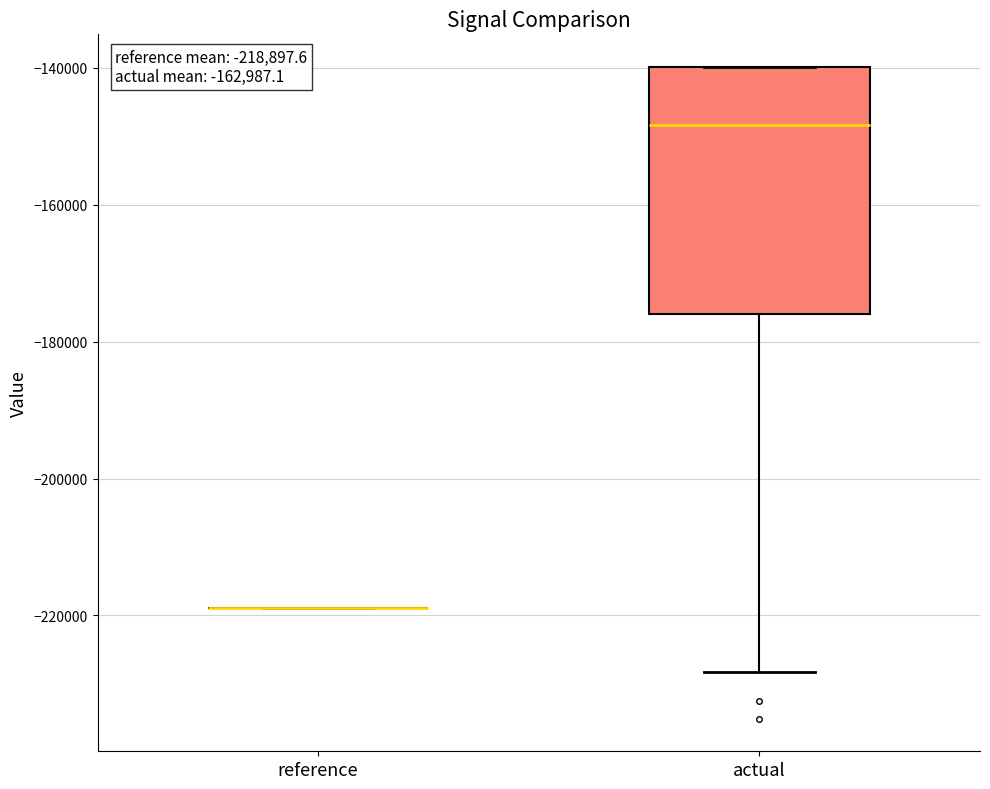

Which box is the tallest, from its lower edge to its upper edge?

actual